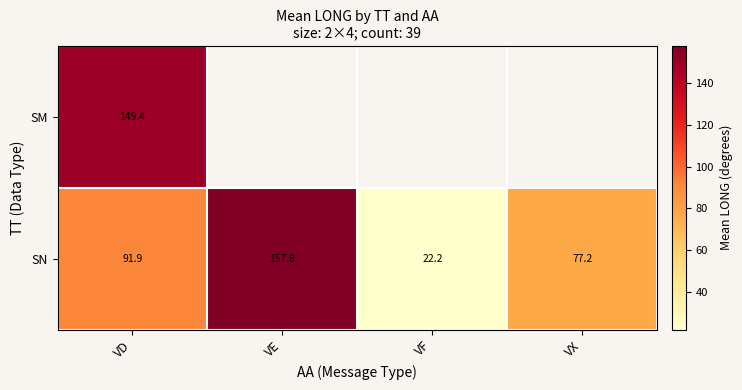

Count the number of categories in the chart.

4